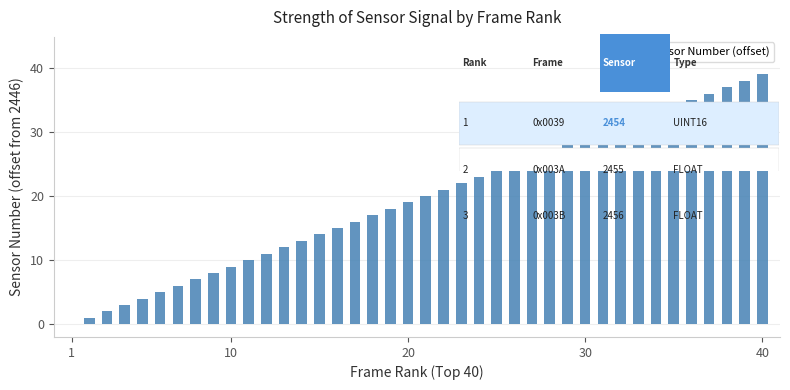

How many categories are shown in the chart?

40